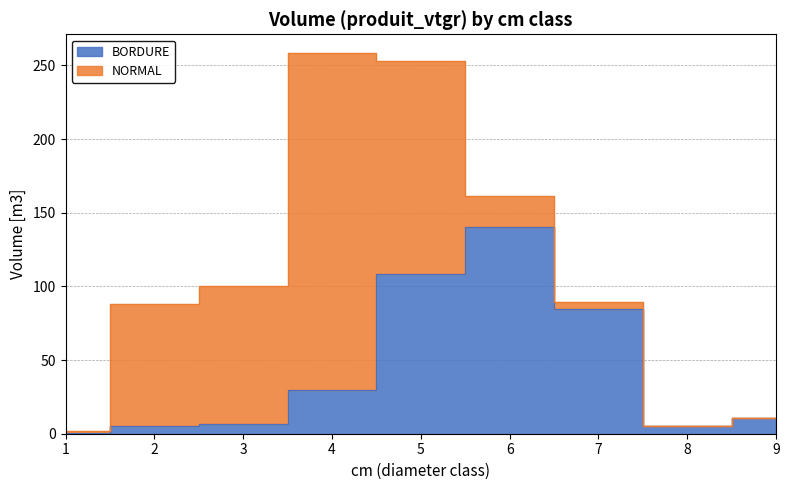

Rank the categories by value from lowest to highest.

1, 2, 8, 3, 9, 4, 7, 5, 6